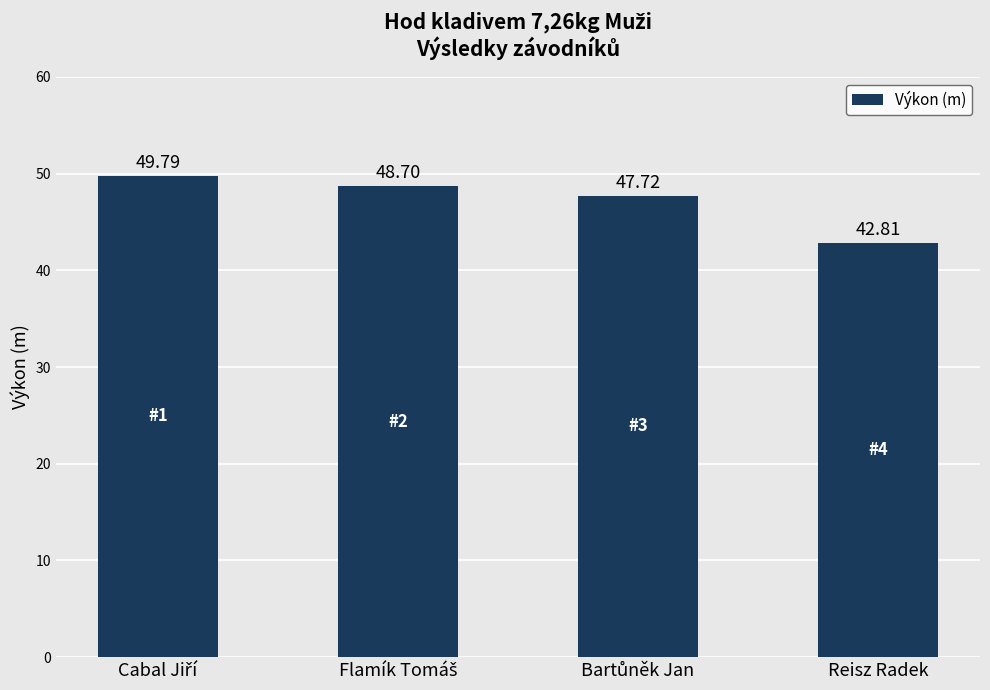

How many distinct data groups are displayed?

1